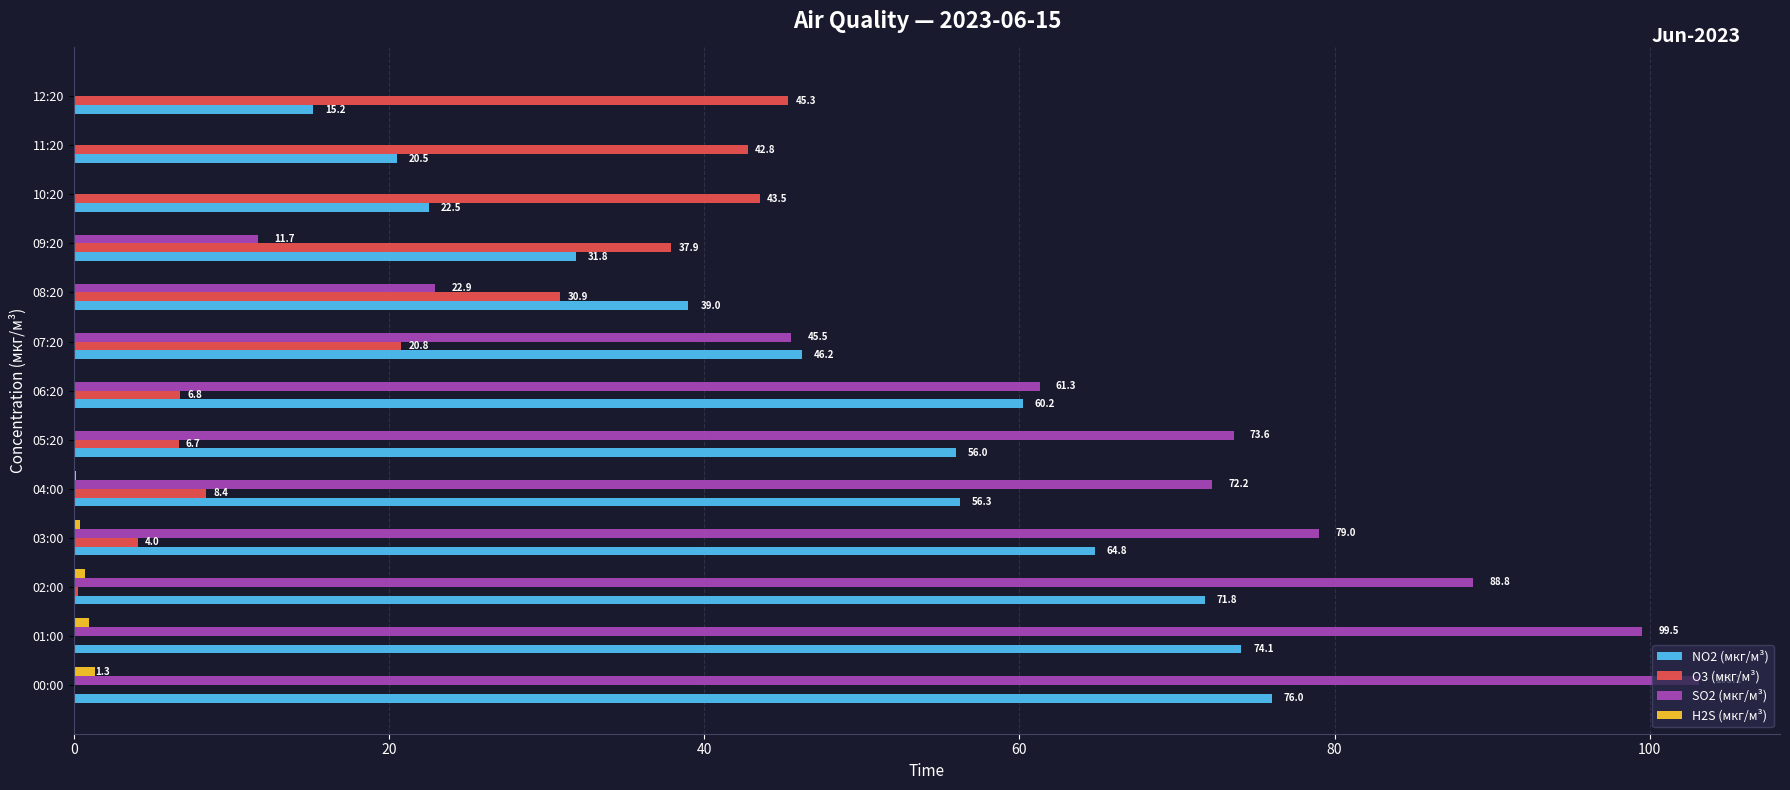

Where is NO2 (мкг/м³) nearest to the value 45?

07:20